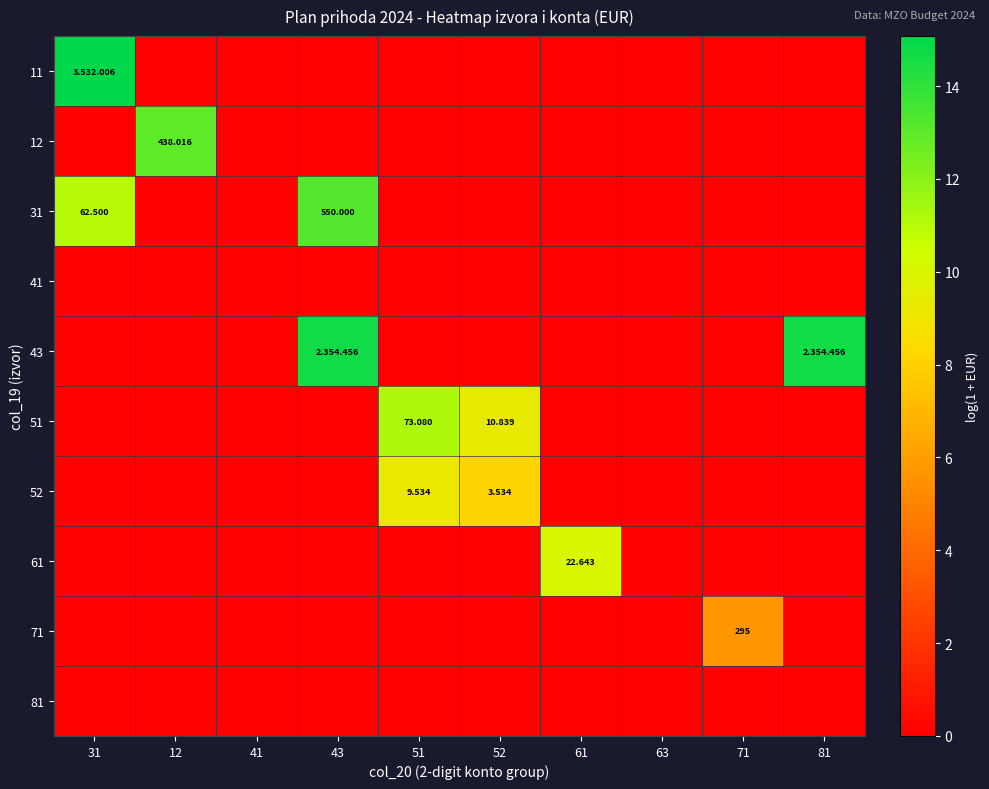

At how many categories does at least one series exceed 9?

7